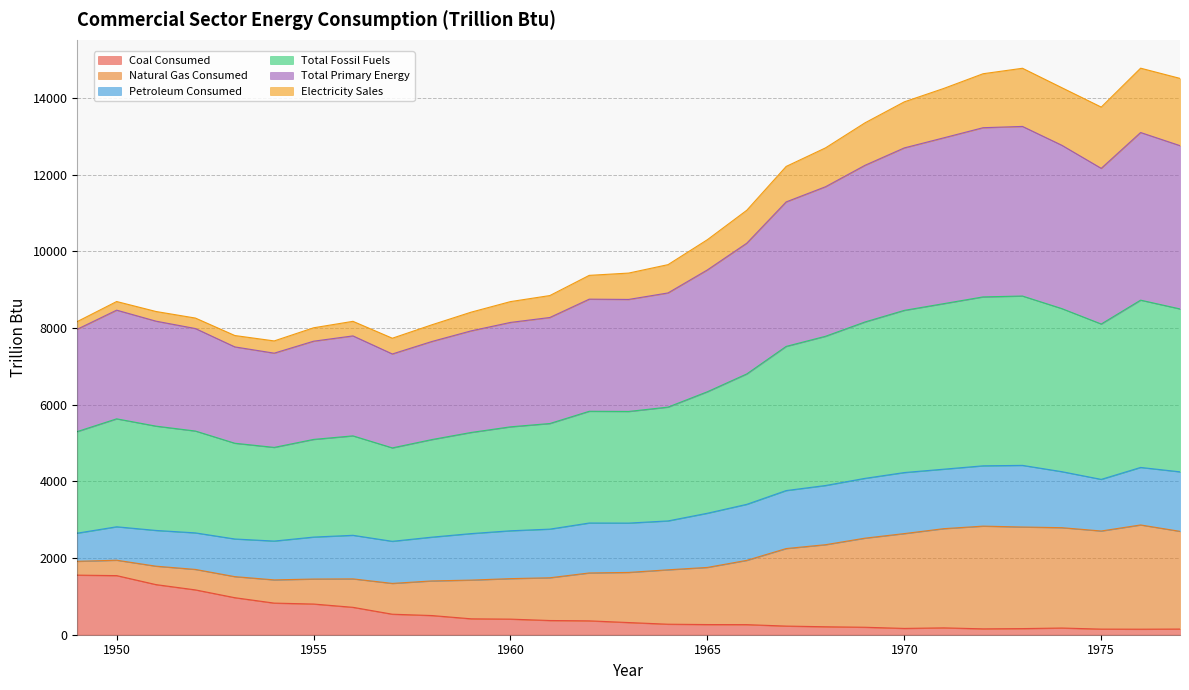

What is the maximum value for Coal Consumed?

1554.1